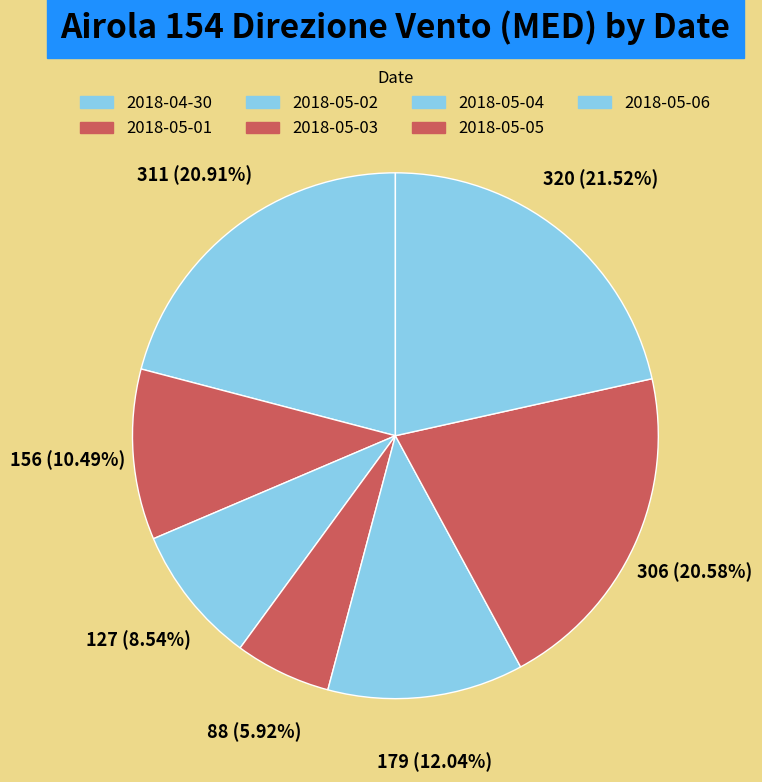

Combined, what portion of the pie is 2018-05-04 and 2018-04-30?

33.0%